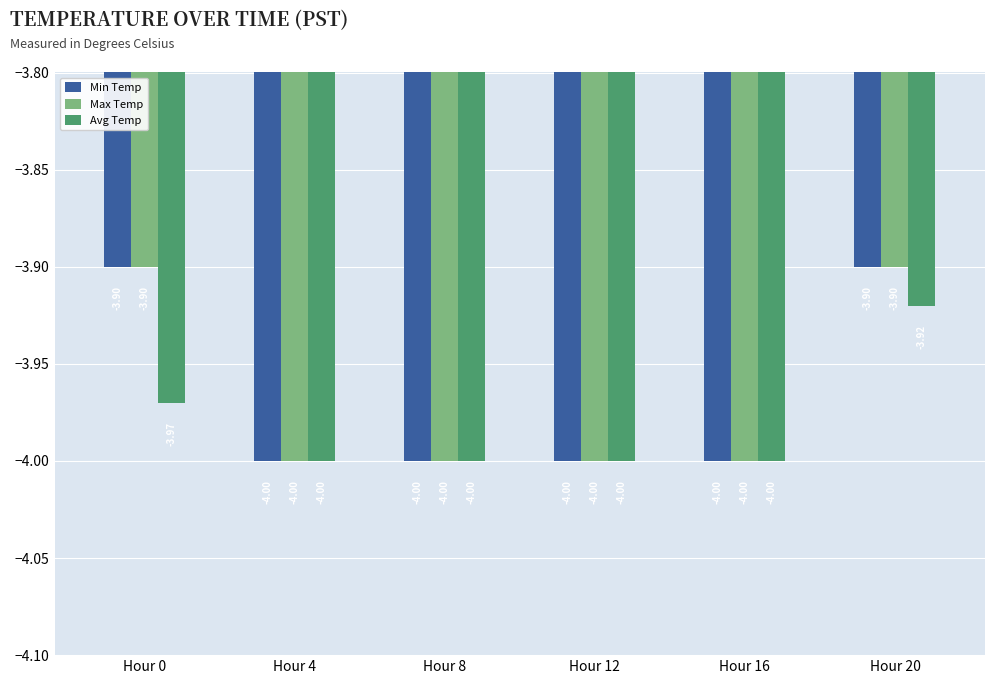

True or false: Avg Temp has a value of -2.1 at Hour 0.

False